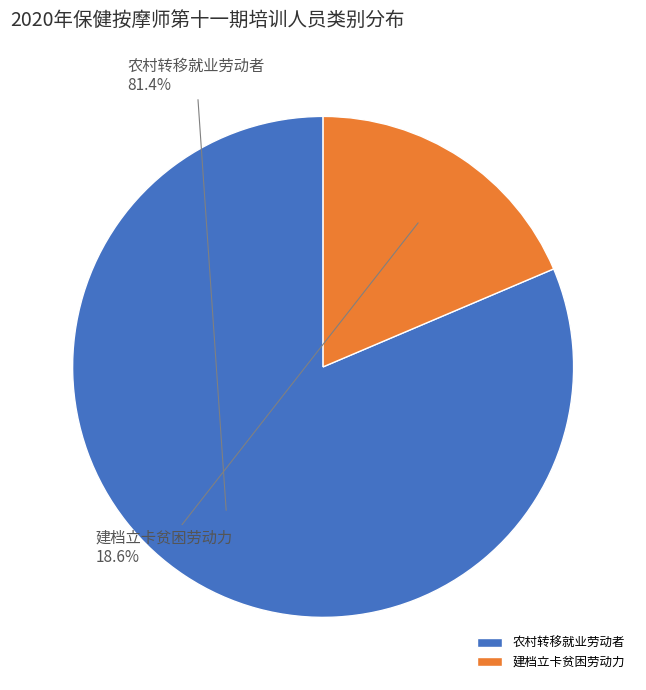

Is the sum of 建档立卡贫困劳动力 and 农村转移就业劳动者 greater than half?

Yes